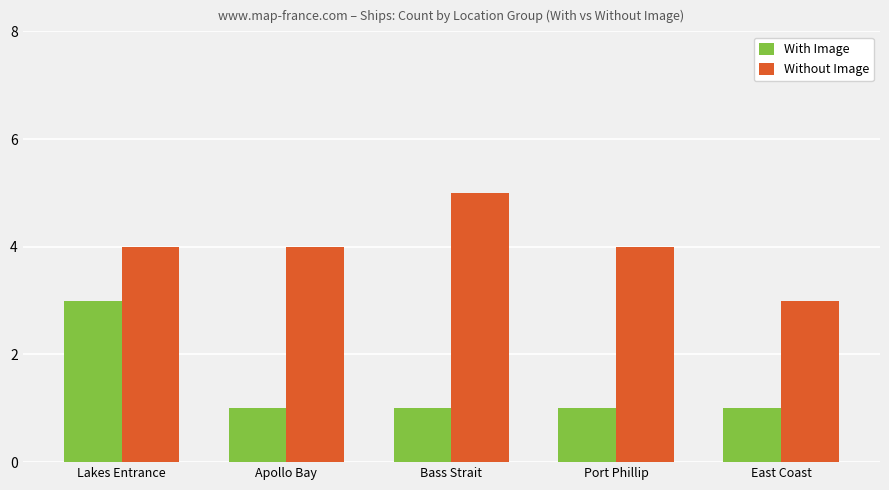

What is the maximum value shown in the chart?

5